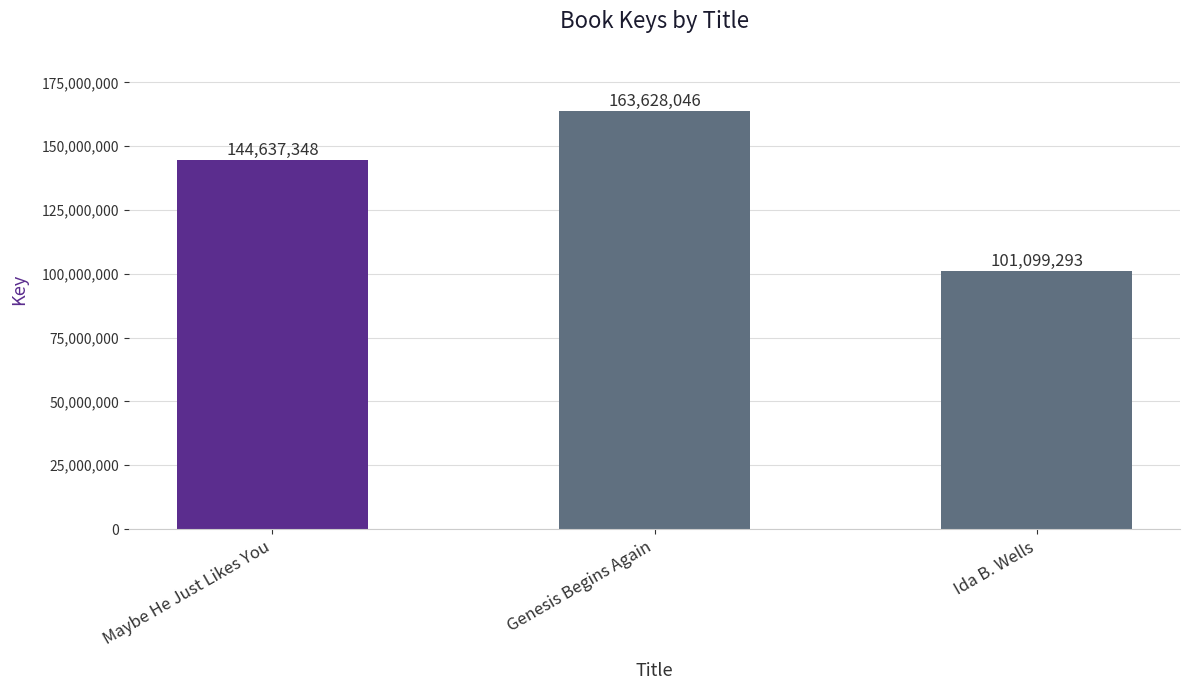

List the labels in order of value, largest first.

Genesis Begins Again, Maybe He Just Likes You, Ida B. Wells